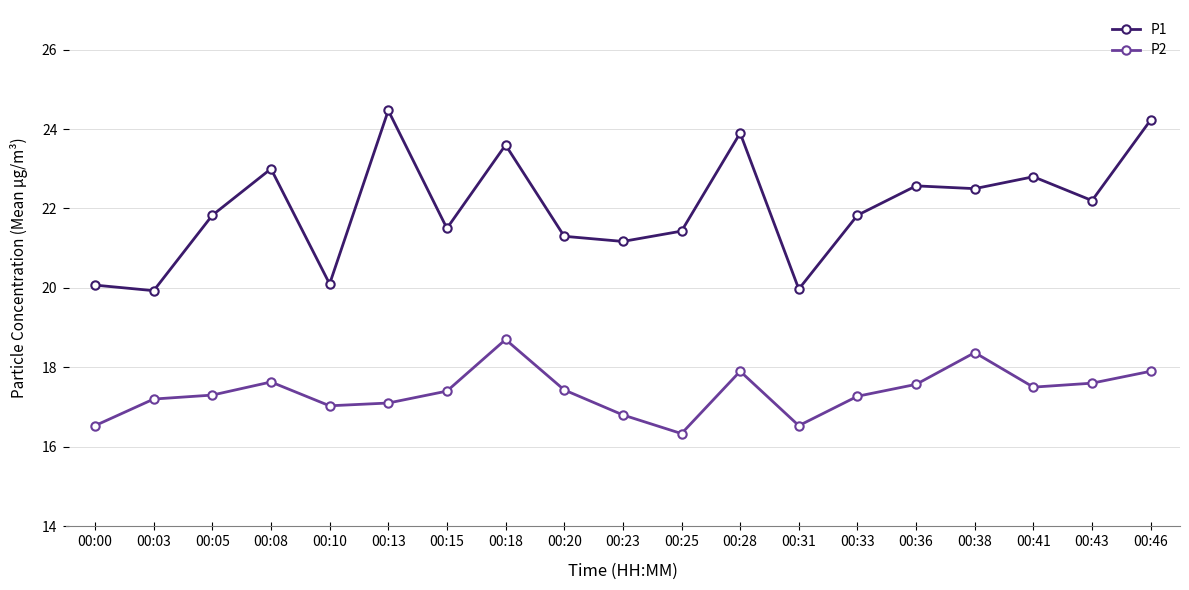

Rank the series at 00:25 from lowest to highest value.

P2, P1